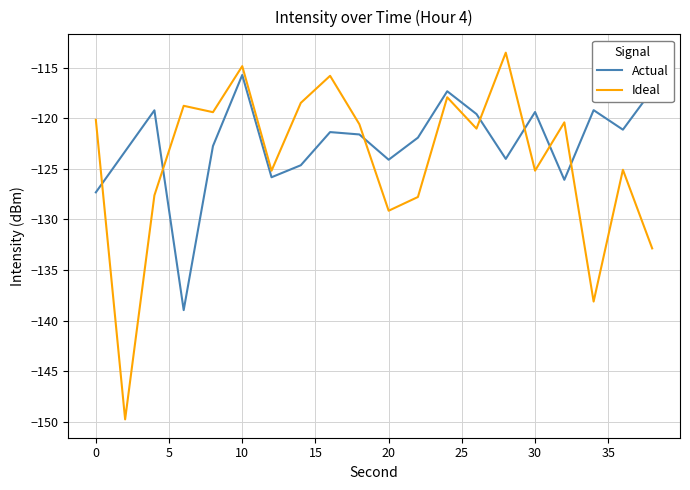

What is the highest value of the Ideal series?

-113.5